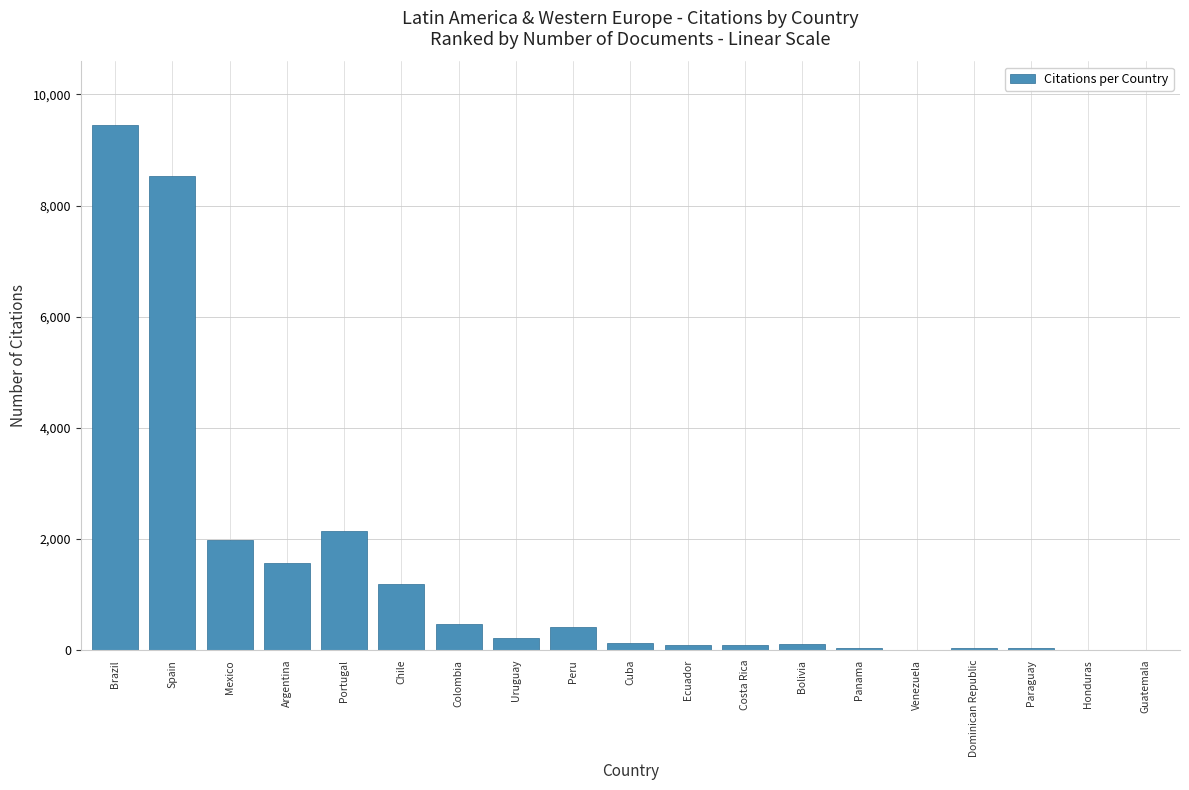

Which has a higher value, Paraguay or Colombia?

Colombia